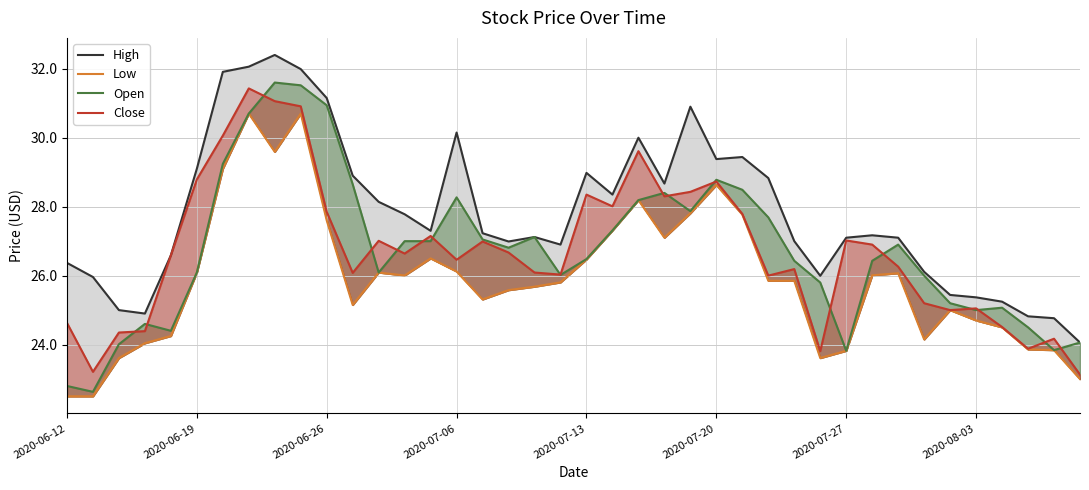

How many lines are shown in the chart?

4